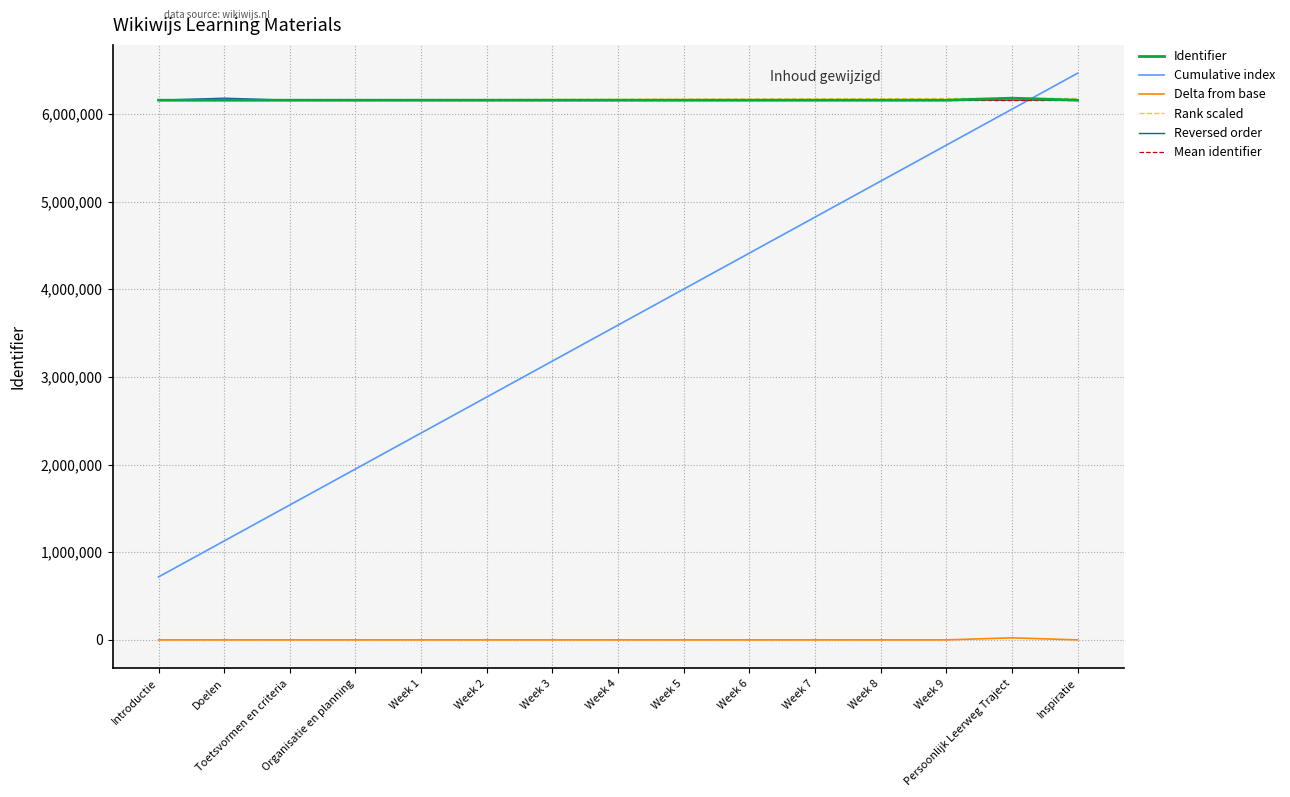

What is the minimum value for Cumulative index?

718200.2